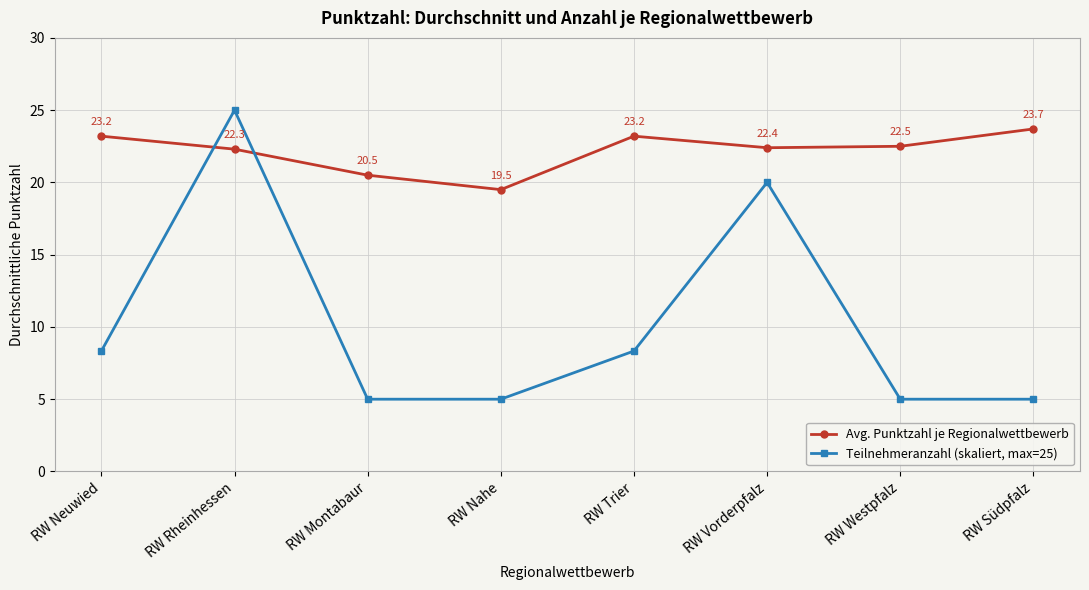

What is the difference between the second highest and second lowest values in the Avg. Punktzahl je Regionalwettbewerb series?

2.7